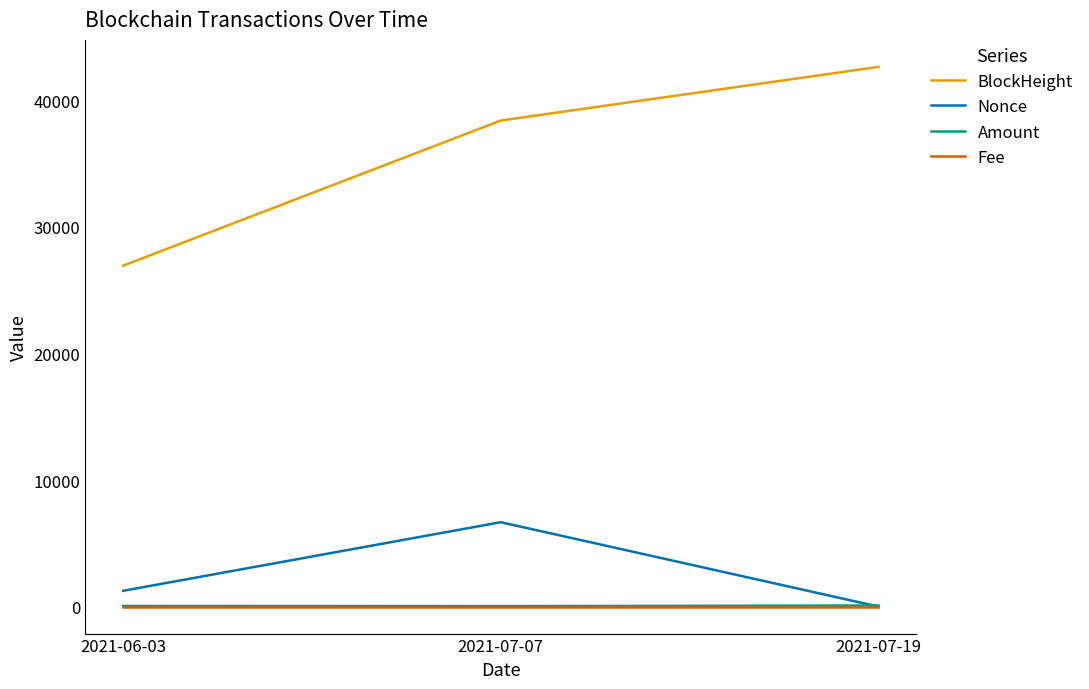

What is the total value across all series at 2021-06-03?

28235.0